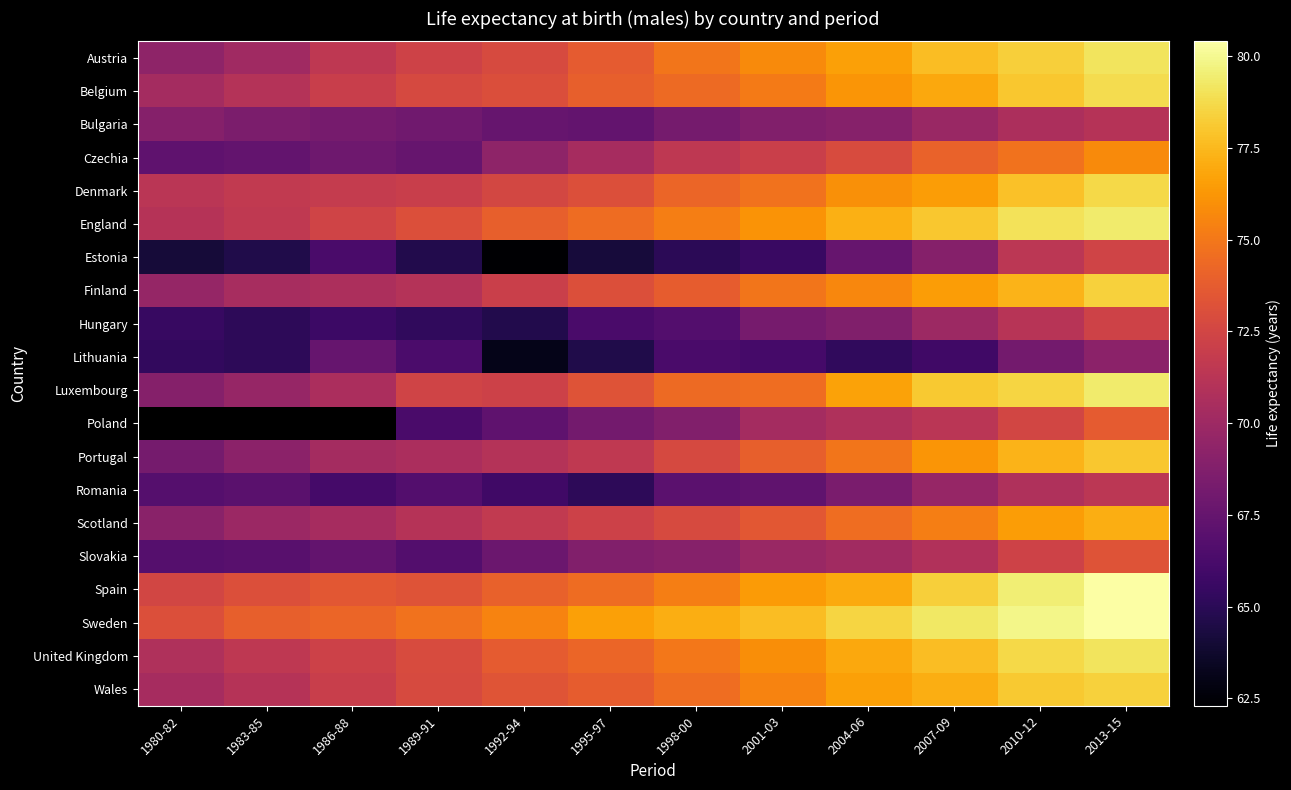

How many categories are shown in the chart?

12